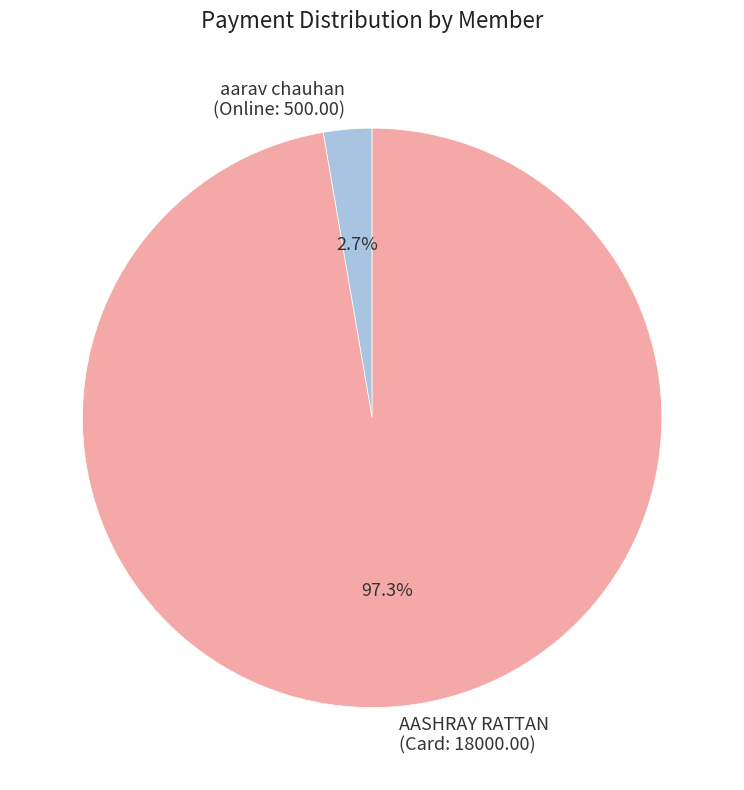

Is there a majority slice in this chart?

Yes